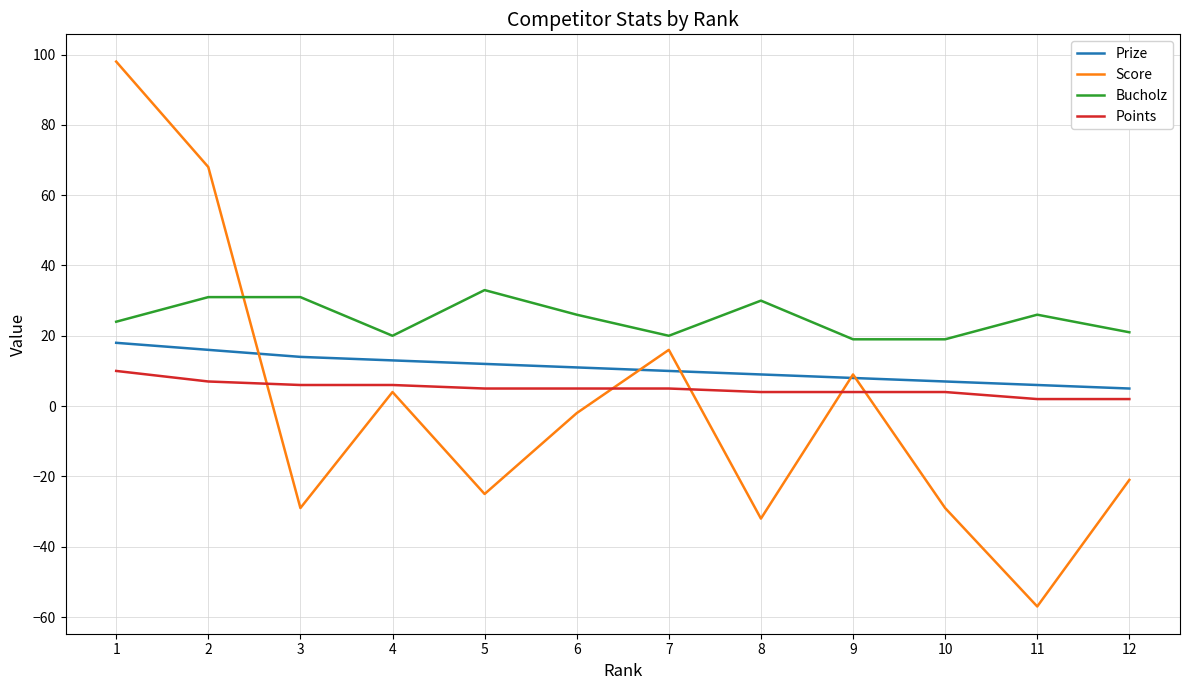

The Bucholz series shows 21 at 12. True or false?

True